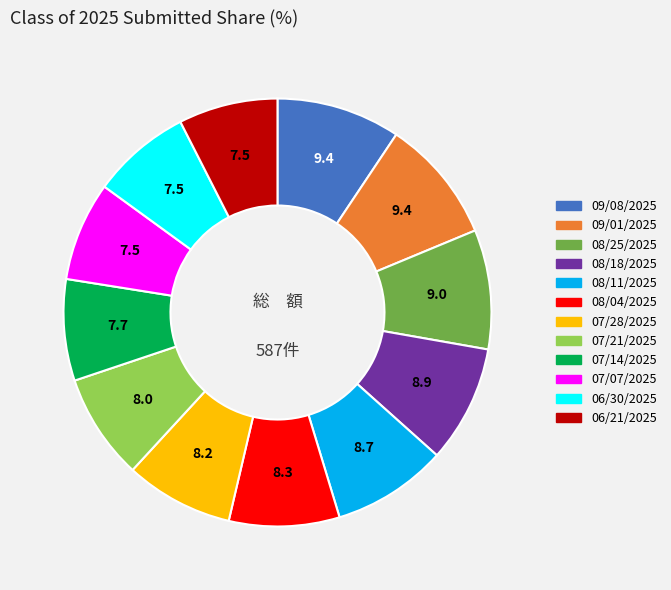

Is 09/01/2025 the majority of the pie?

No